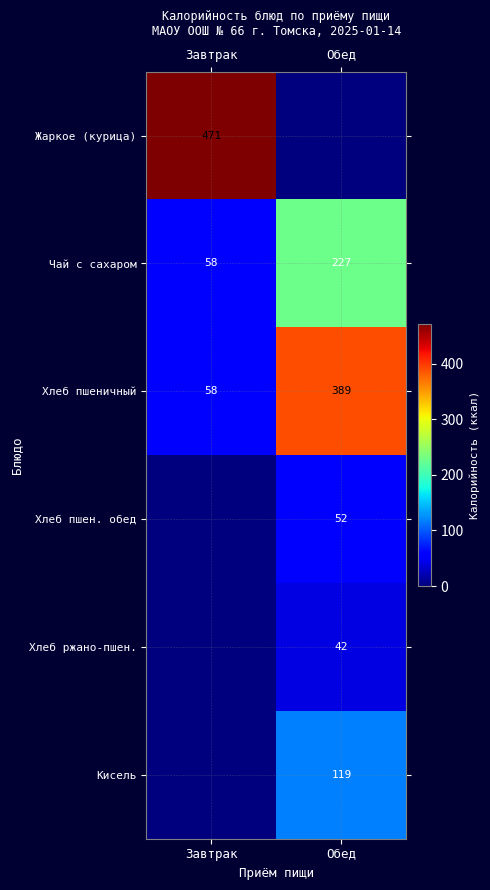

Which category has the highest value in the Чай с сахаром series?

Обед